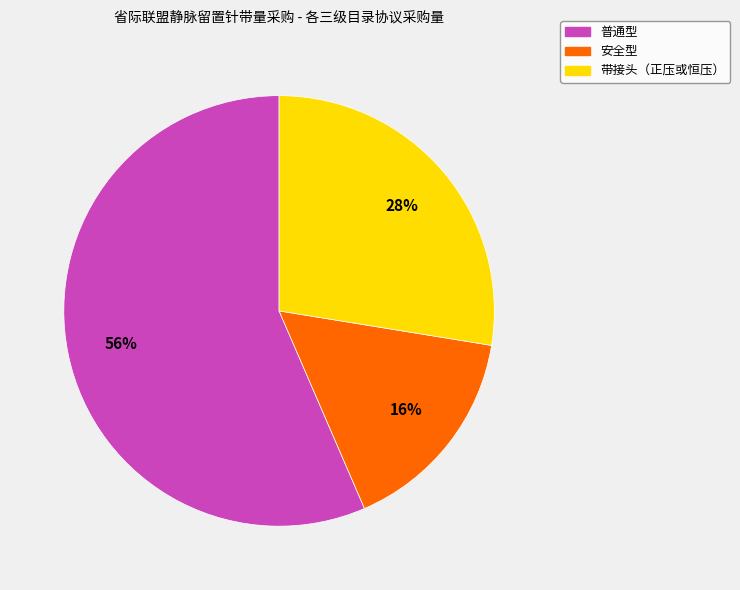

To the nearest percent, what is the average slice percentage?

33%